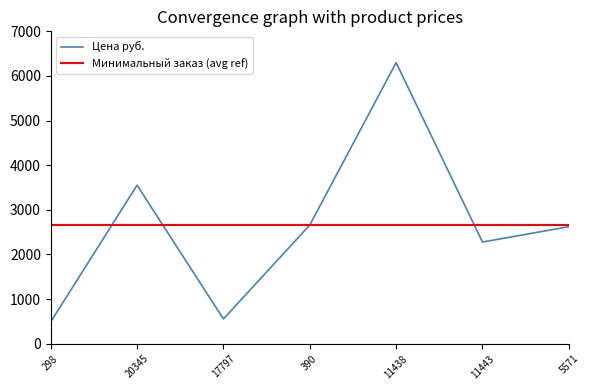

Which category has the lowest value across all series?

298